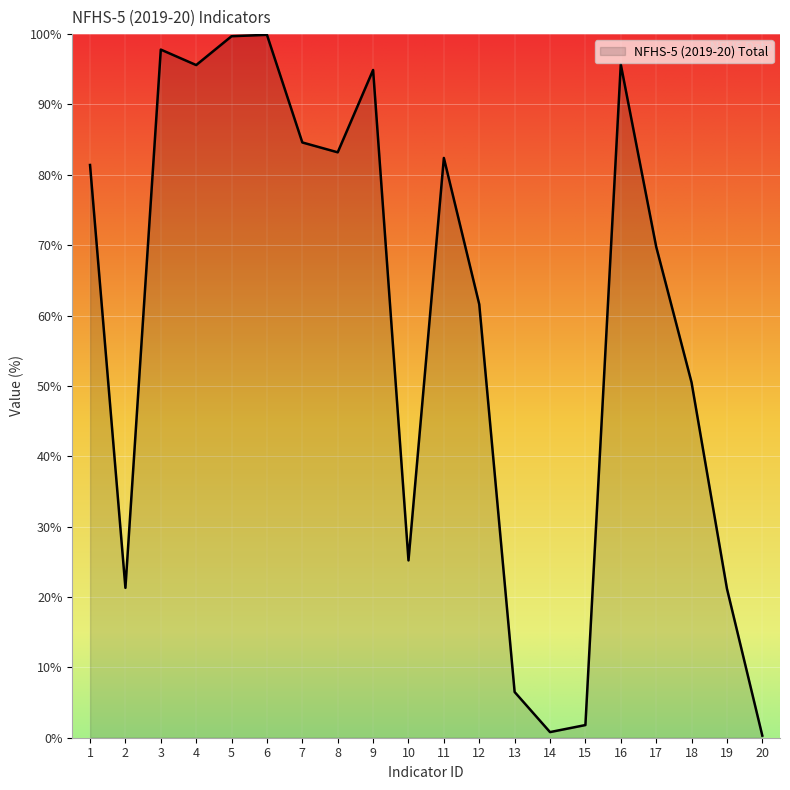

What is the greatest value displayed?

99.9